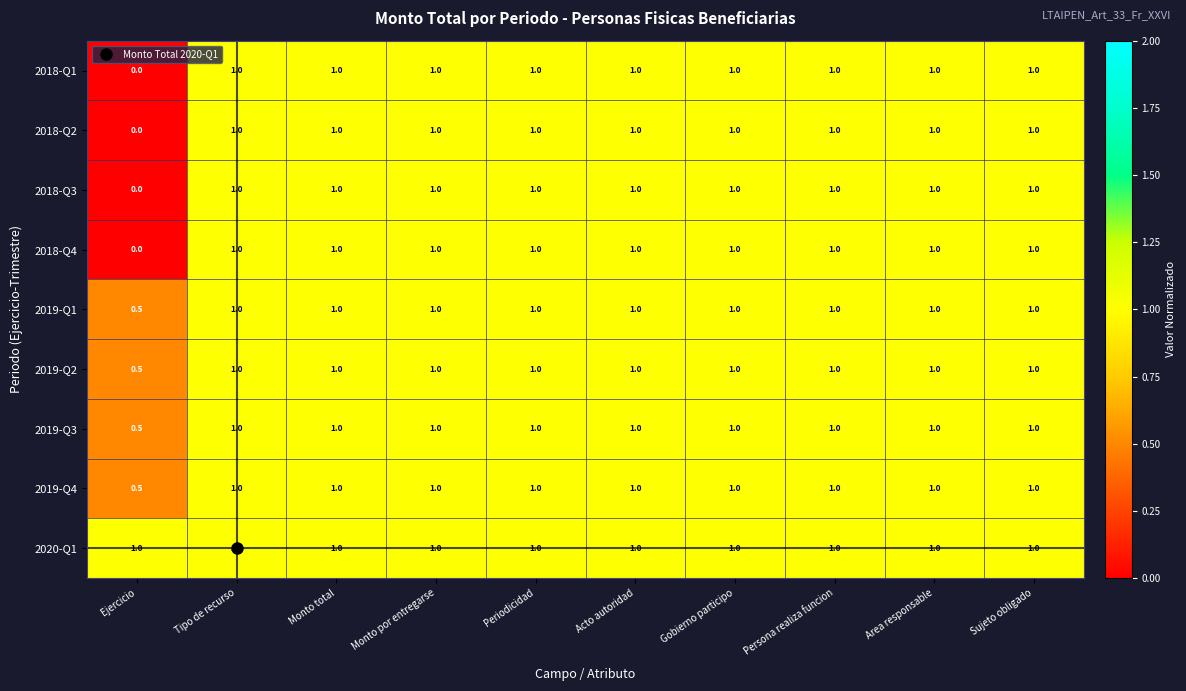

Which category has the lowest value in the 2018-Q1 series?

Ejercicio